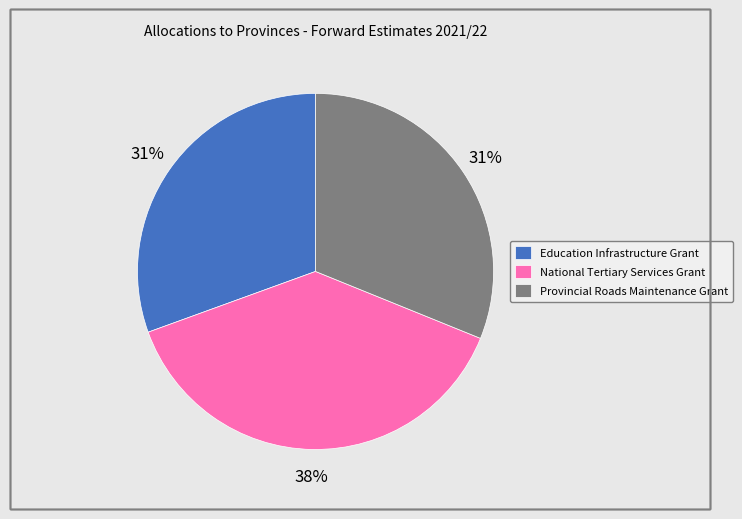

Is it true that Provincial Roads Maintenance Grant is 44% of the pie?

False